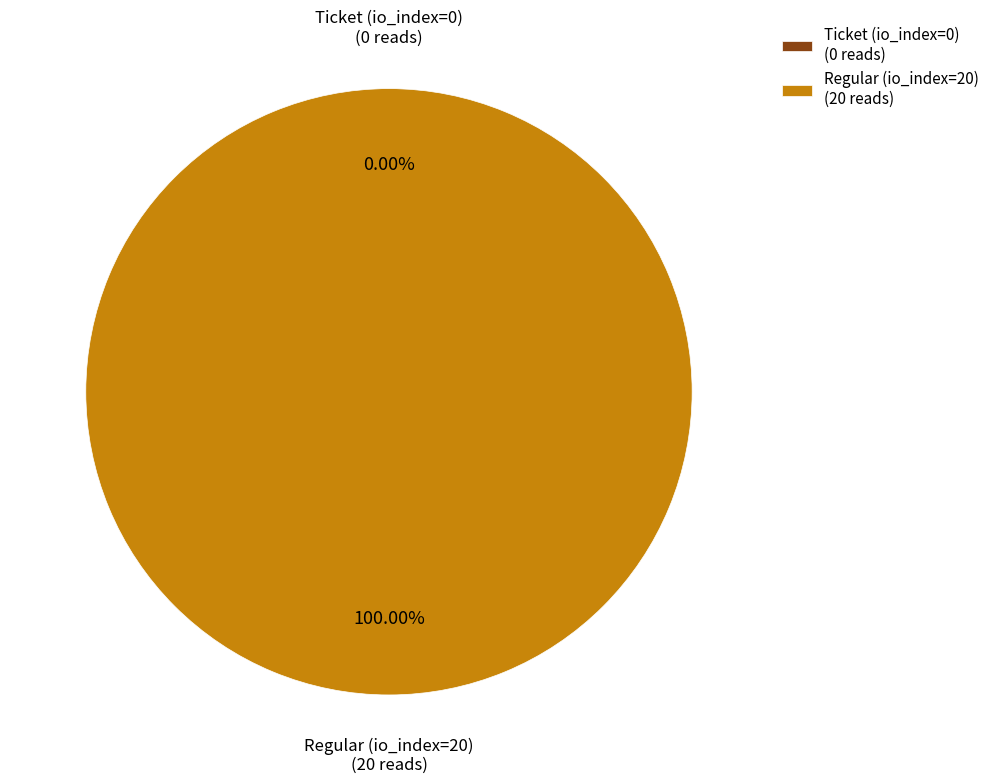

The Regular (io_index=20) slice represents 100% of the pie. True or false?

True